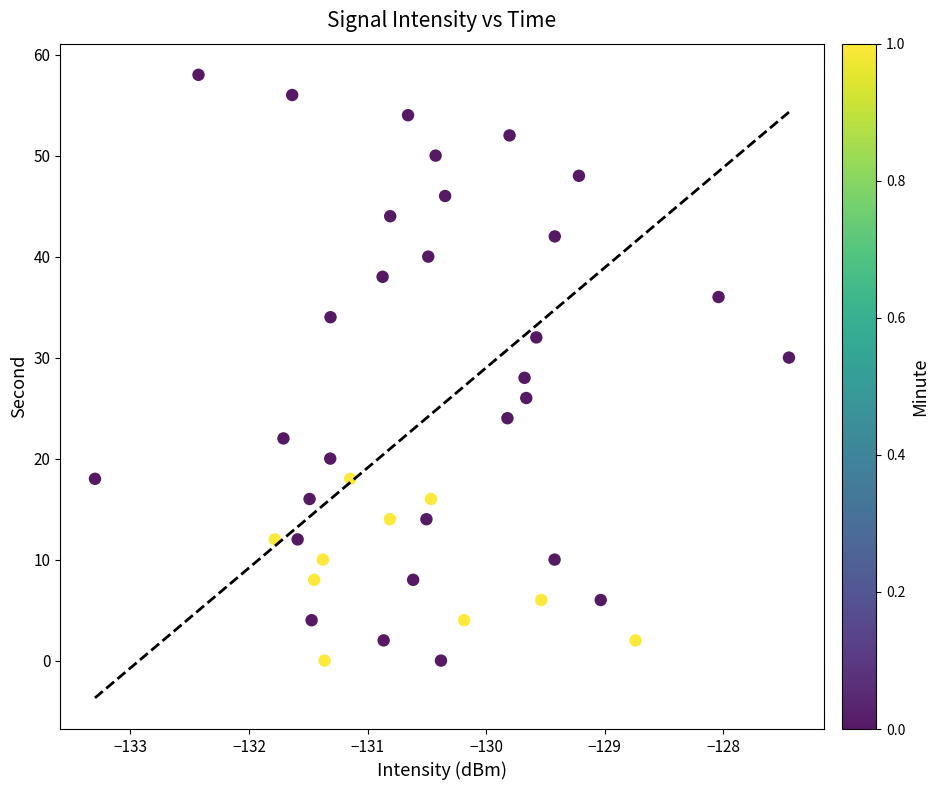

What is the range of Y values (max minus min)?

58